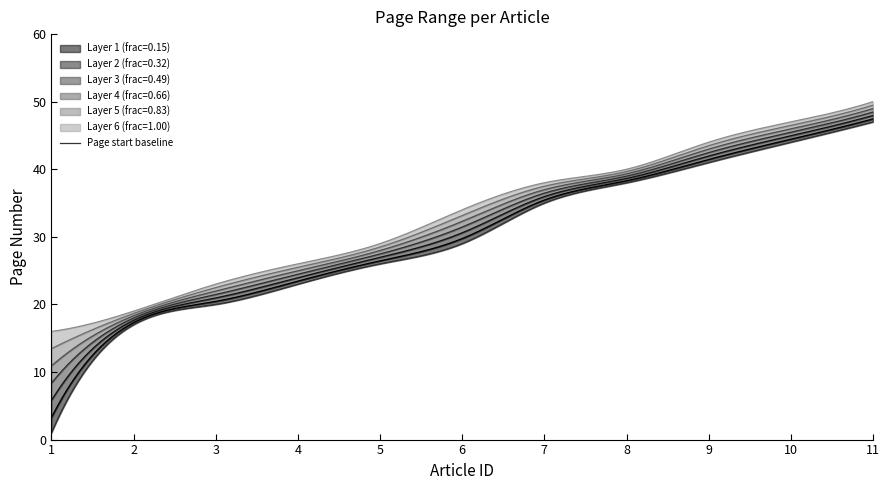

What is the difference between the Page start values at 4 and 10?

21